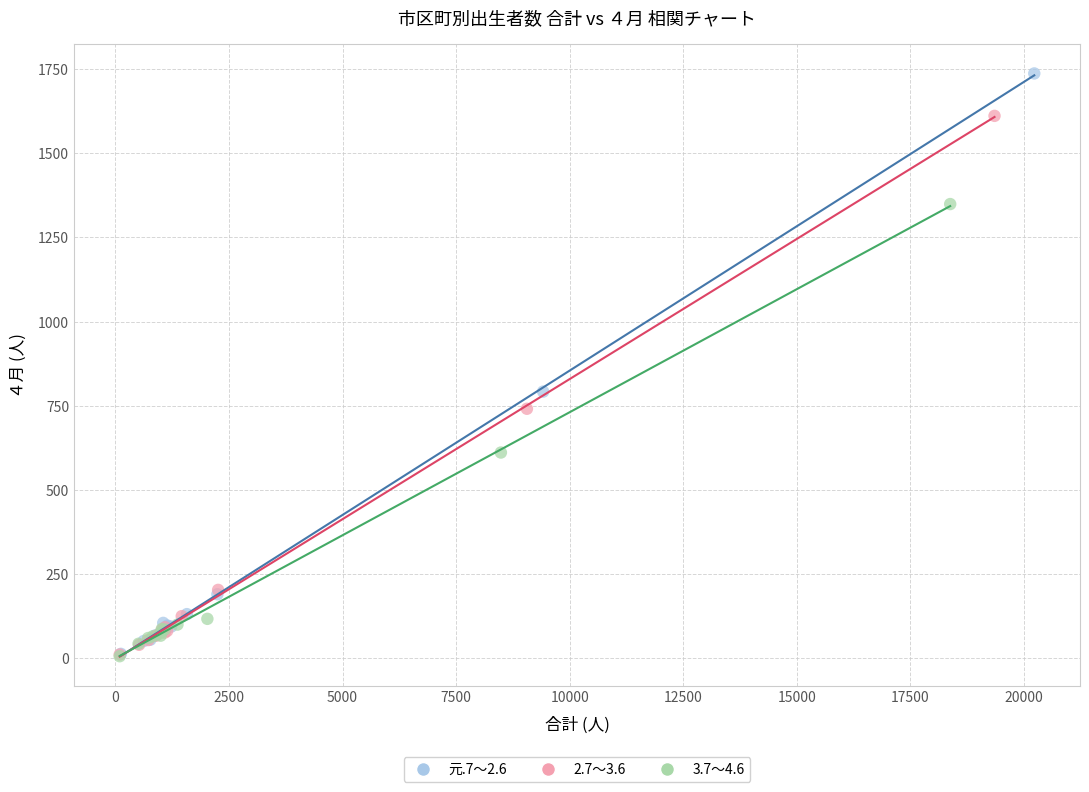

Which series reaches the maximum Y coordinate?

元.7～2.6